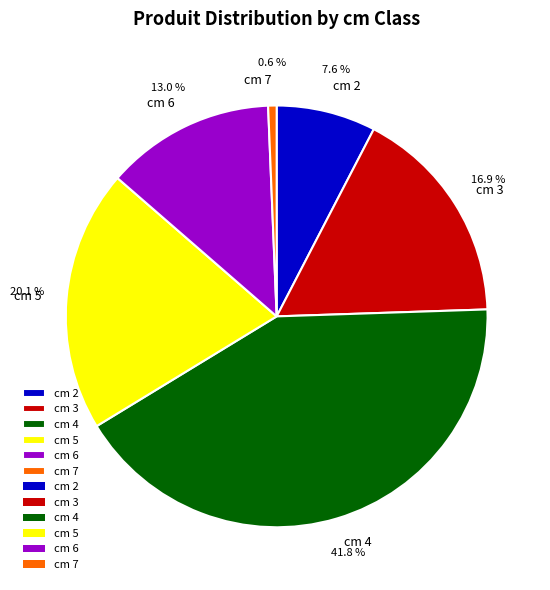

What percentage is NOT represented by cm 2?

92.4%